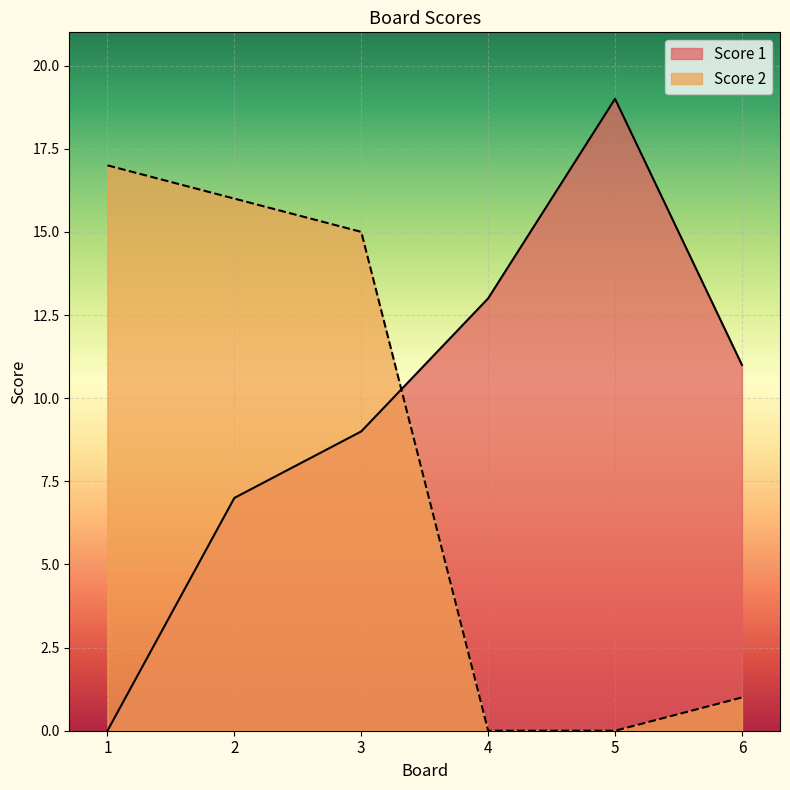

The Score 1 series shows 13 at 4. True or false?

True